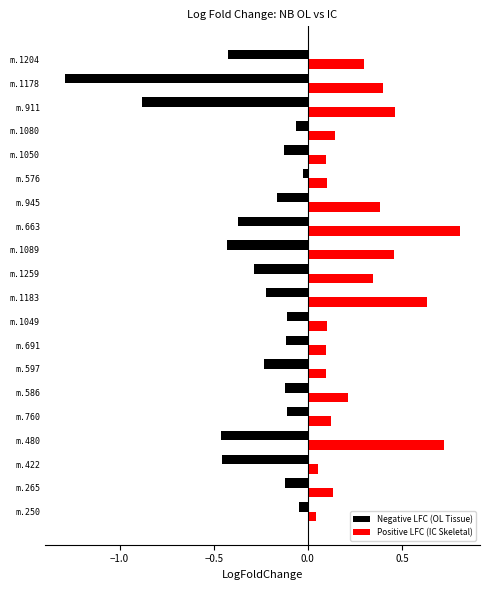

Which series has the widest spread of values?

Negative LFC (OL Tissue)